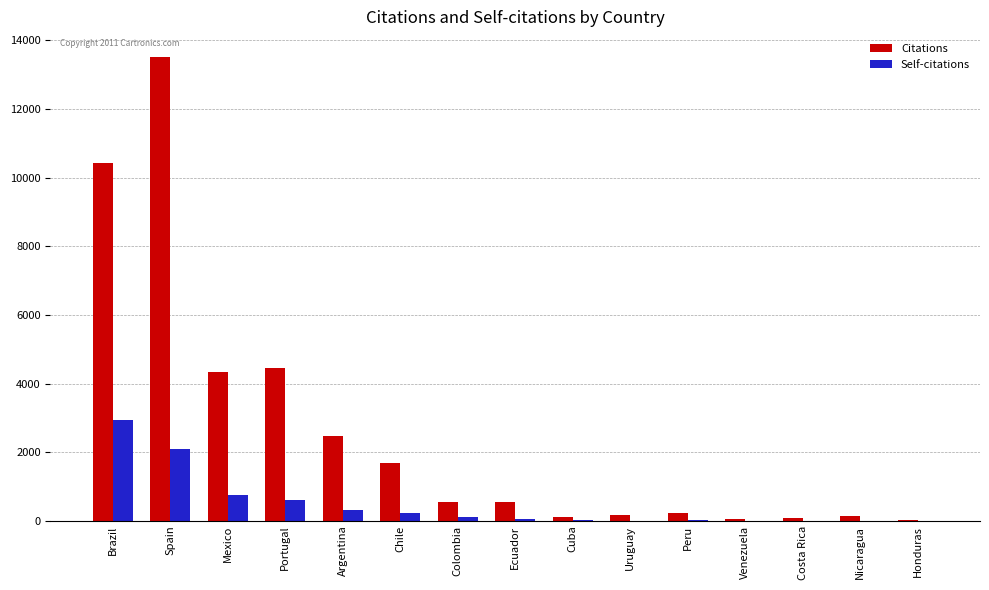

At which category is the sum across all series the highest?

Spain